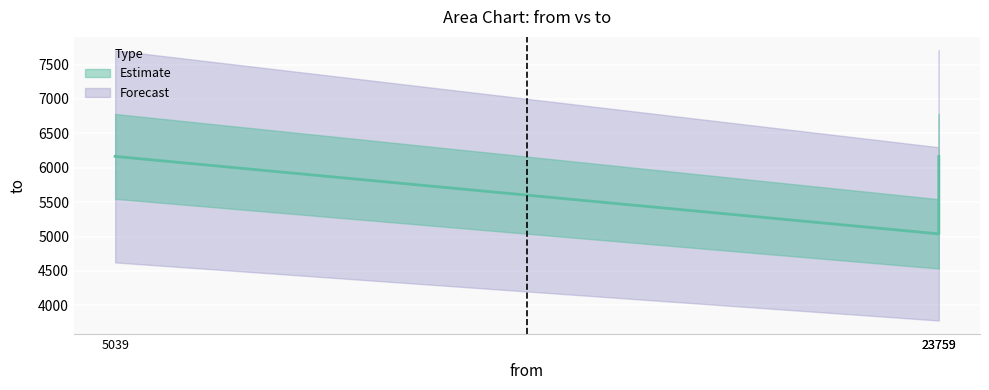

What is the ratio of the value at 5039 to the value at 23759?

1.0